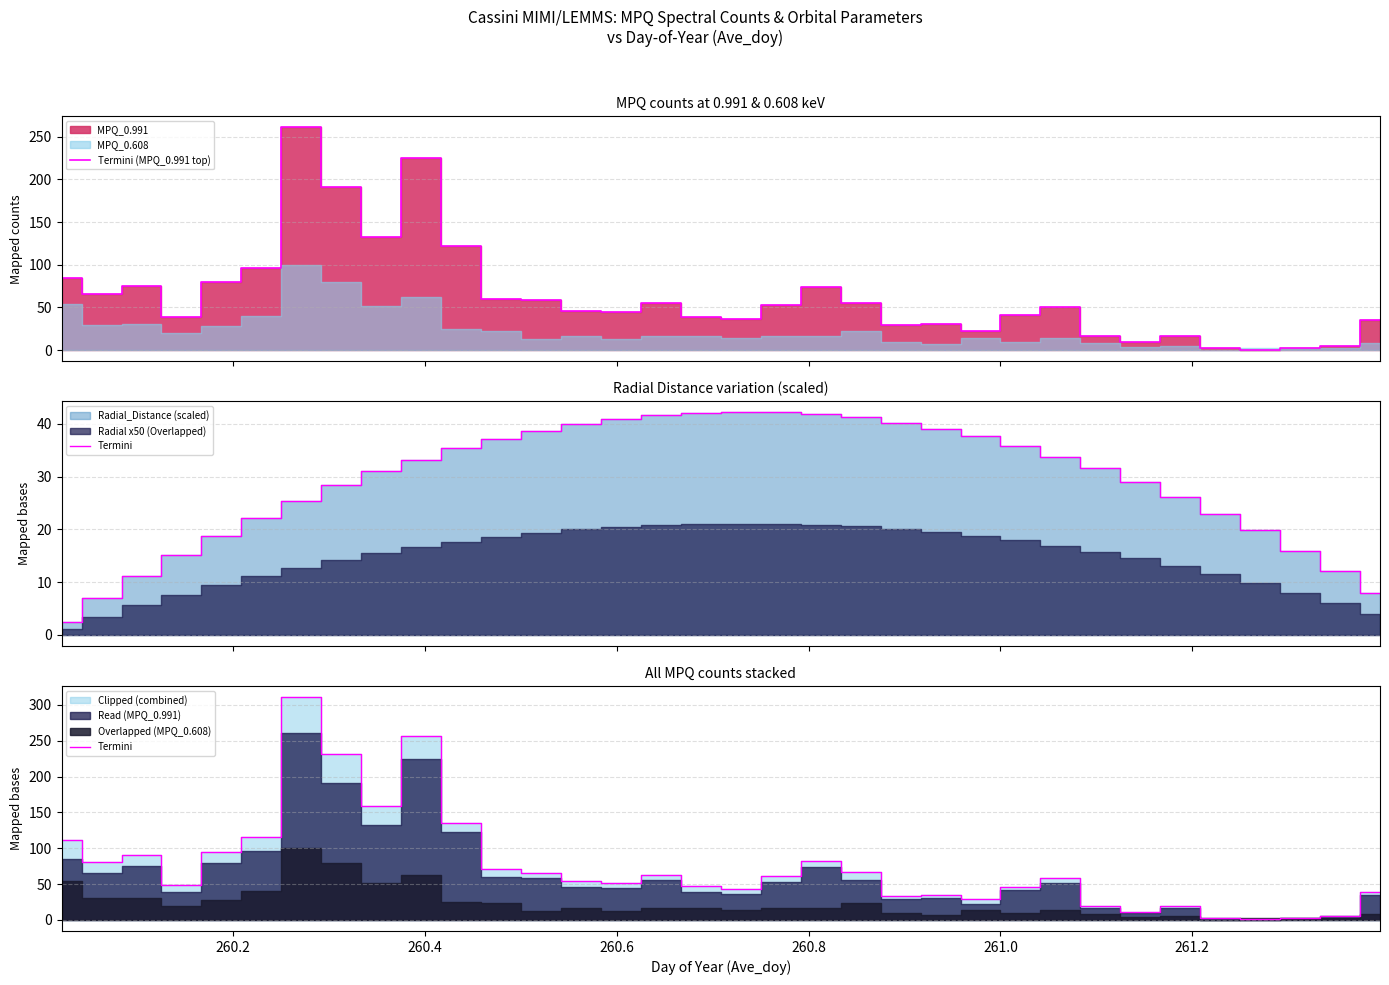

How many lines are shown in the chart?

2